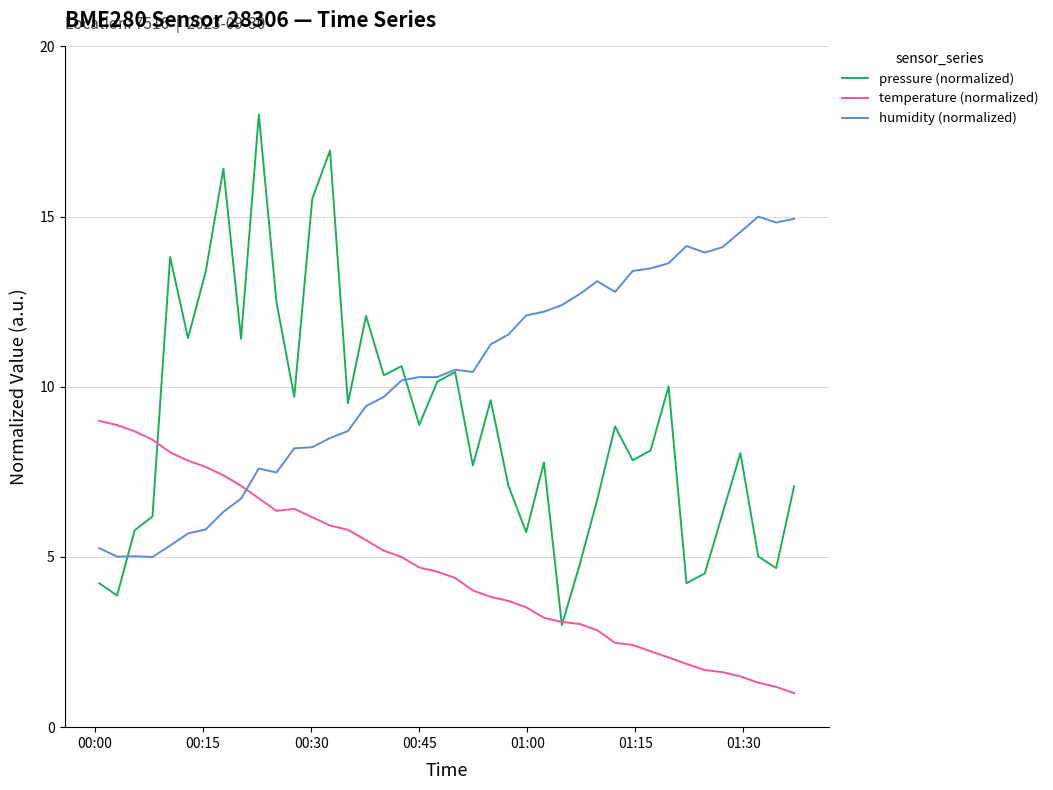

Which series has the widest spread of values?

pressure (normalized)